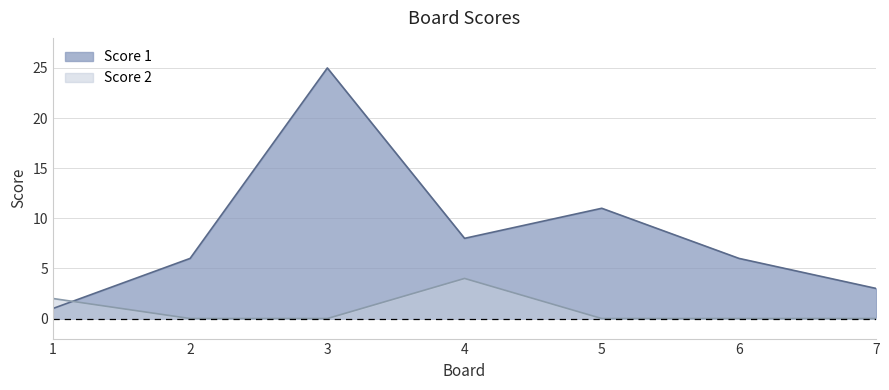

Reading right to left, transcribe all the data shown in this chart.

Score 1: 3	6	11	8	25	6	1
Score 2: 0	0	0	4	0	0	2